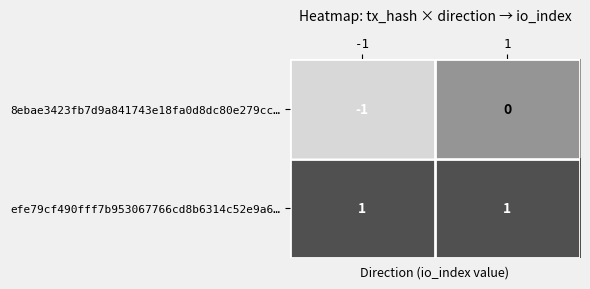

At how many categories does at least one series exceed 0?

2